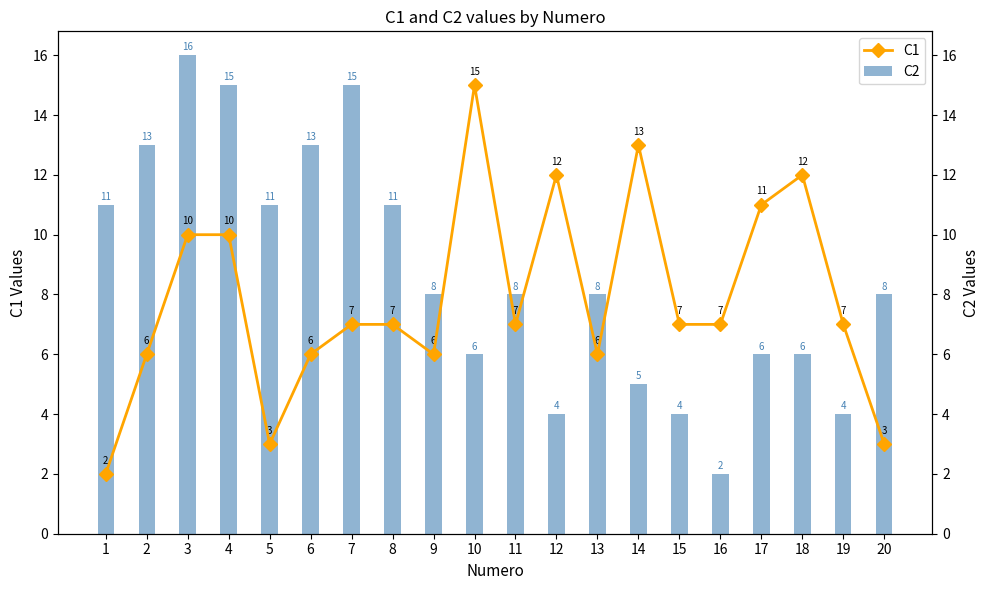

How many data points does each series have?

20